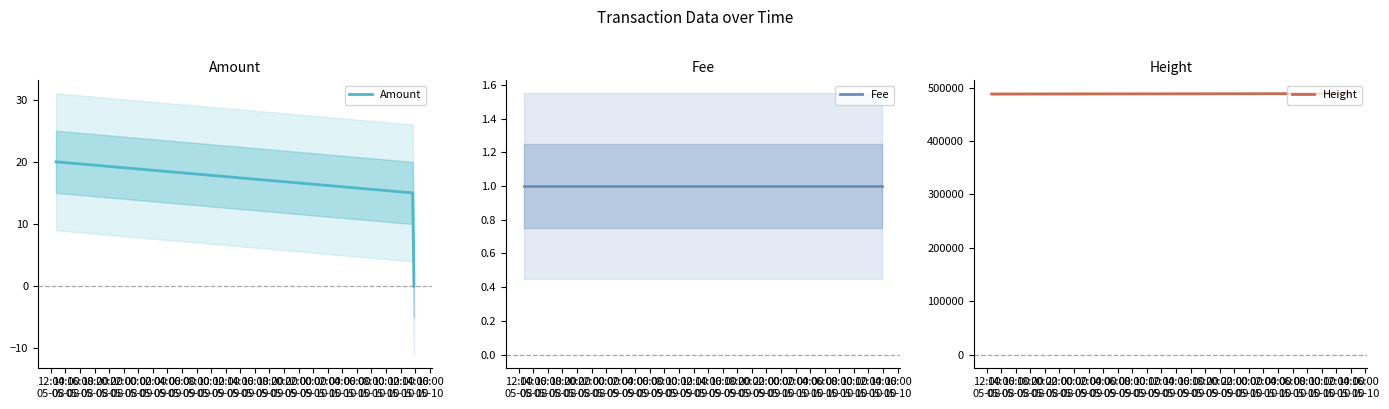

How many values in Amount are above zero?

2